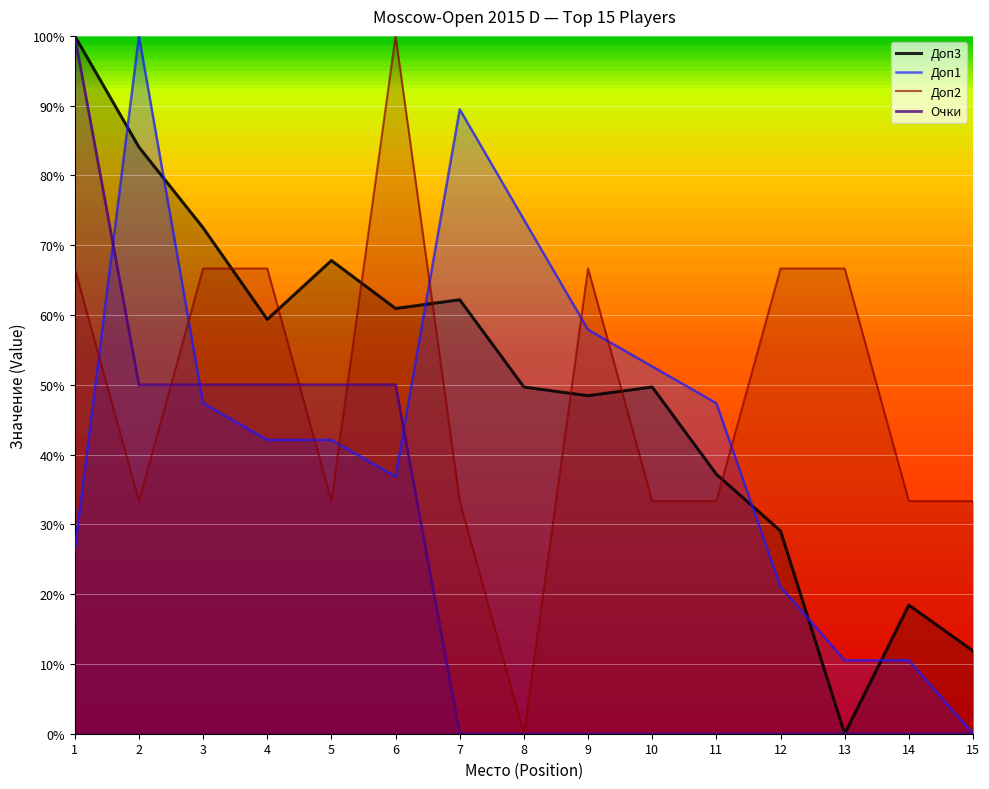

How many interior local peaks does the Доп1 series have?

2